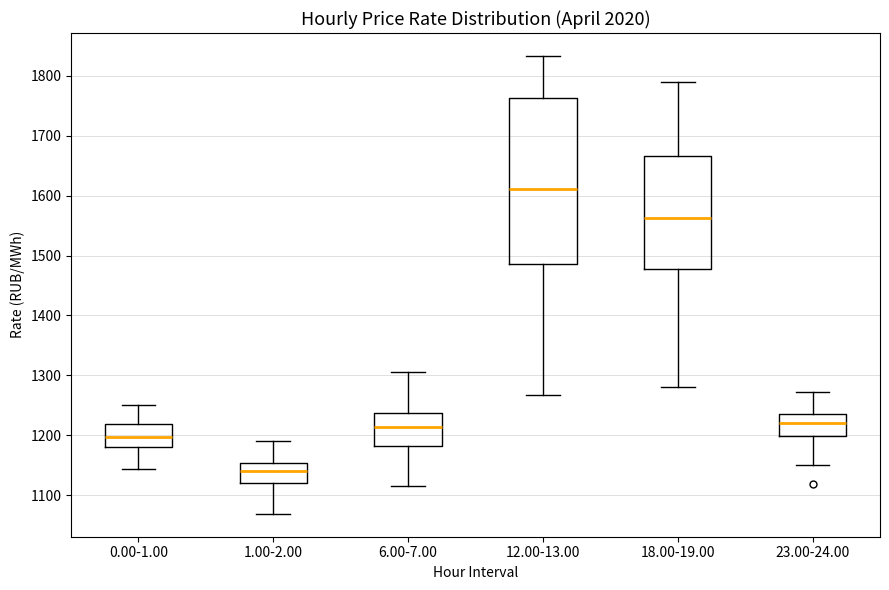

Reading left to right, transcribe this box plot: for each box, give where its median line is, the range the box spans, and where its two whiskers end, as read against the y-axis. The values are not printed on the chart, so give them approximately, as read against the axis.

0.00-1.00: median 1200, box 1180 to 1220, whiskers 1140 to 1250
1.00-2.00: median 1140, box 1120 to 1150, whiskers 1070 to 1190
6.00-7.00: median 1210, box 1180 to 1240, whiskers 1120 to 1310
12.00-13.00: median 1610, box 1490 to 1760, whiskers 1270 to 1830
18.00-19.00: median 1560, box 1480 to 1670, whiskers 1280 to 1790
23.00-24.00: median 1220, box 1200 to 1240, whiskers 1150 to 1270